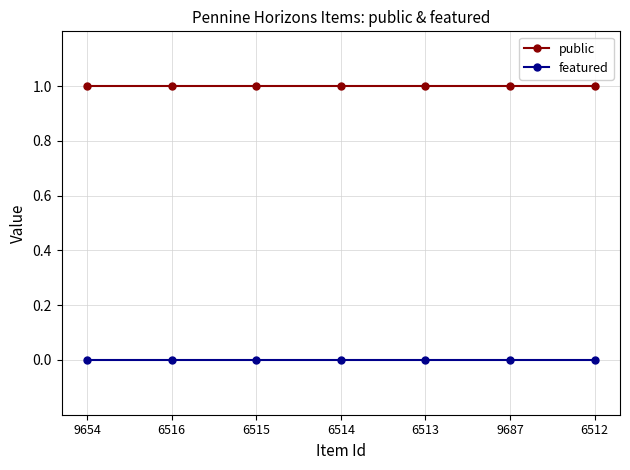

What position from the right is 6516?

6